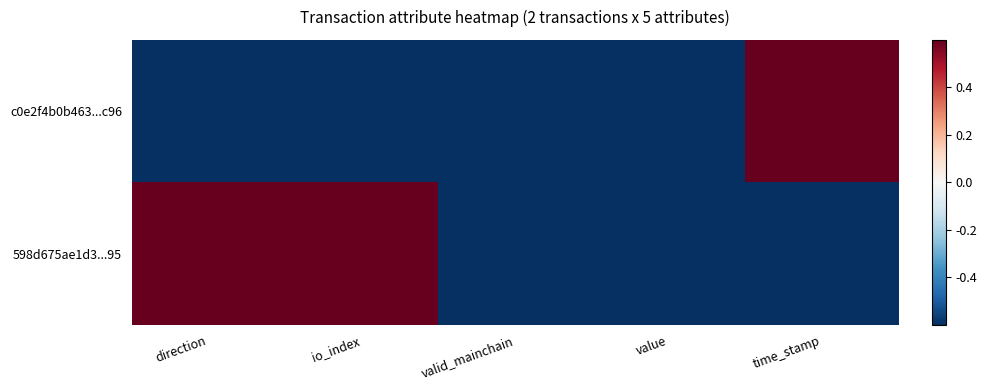

Which series has the largest total across all categories?

598d675ae1d3...95